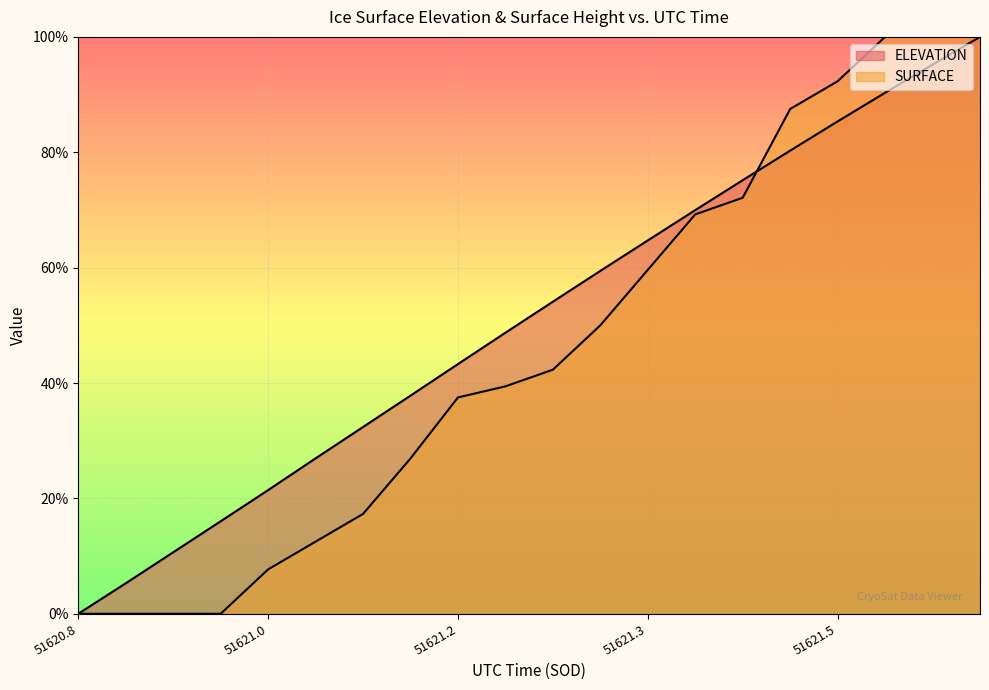

Between which two adjacent categories do SURFACE and ELEVATION first intersect?

51621.421 and 51621.462